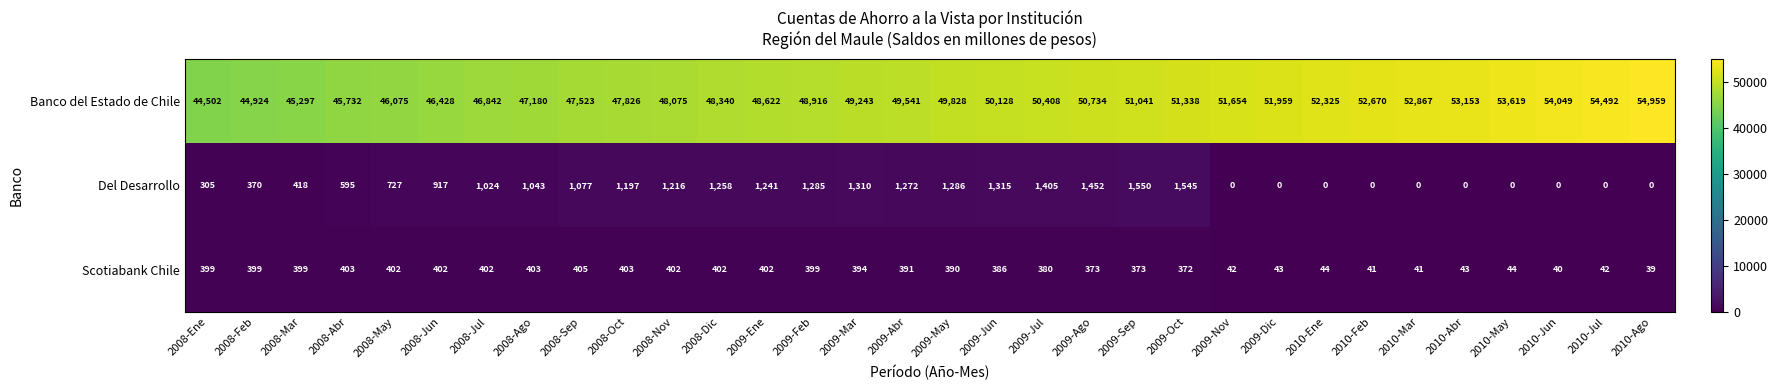

At how many categories does at least one series exceed 3055?

32